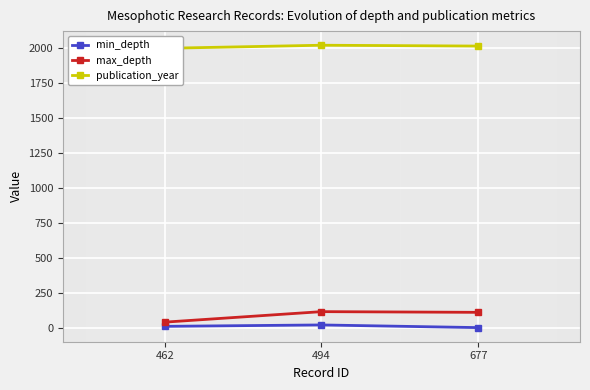

How many data points in min_depth are less than 10?

1